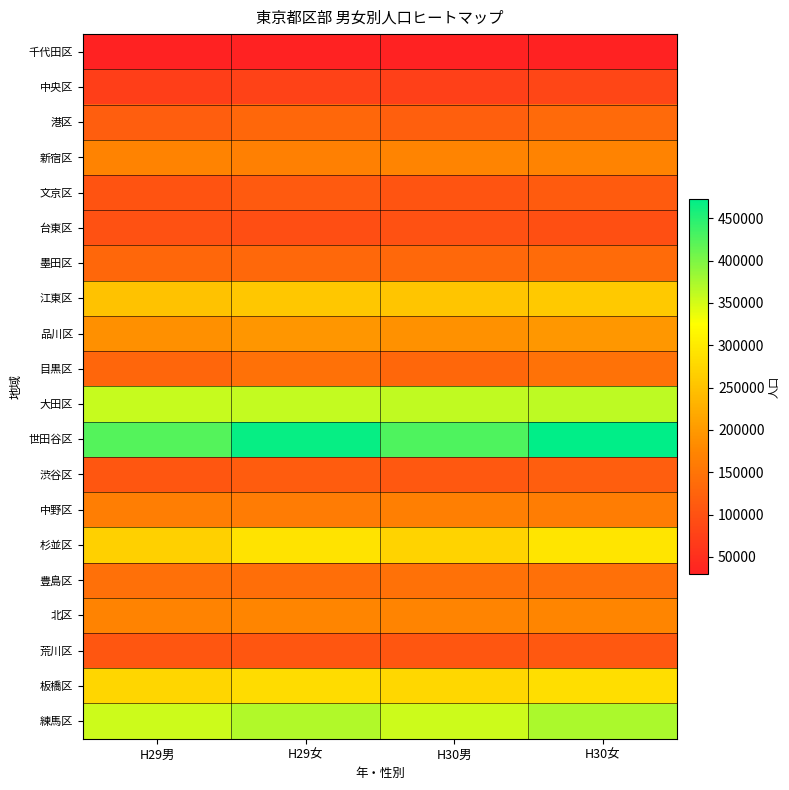

Which label corresponds to the largest value in the chart?

H30女